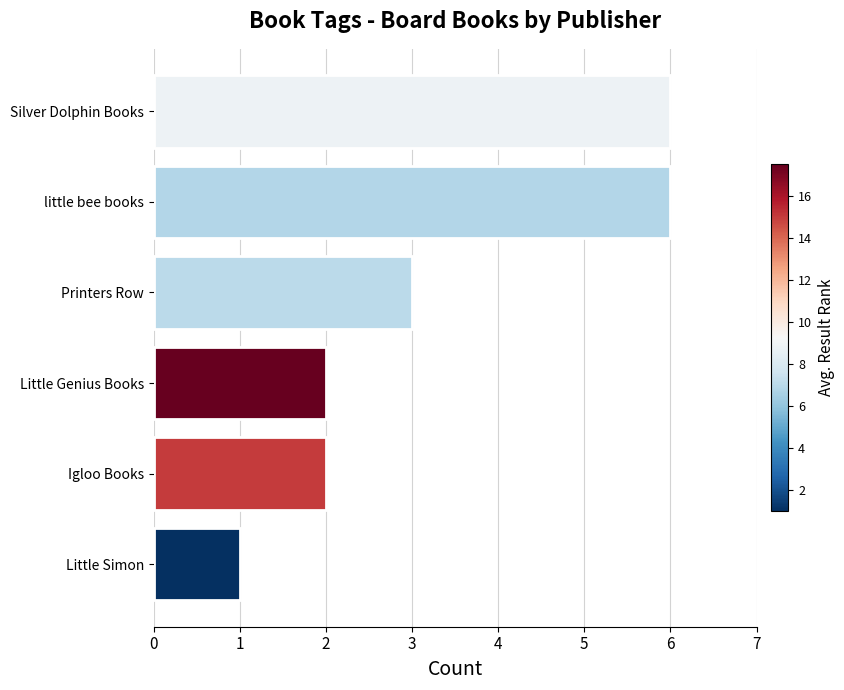

Is it true that the value at little bee books is 6?

True